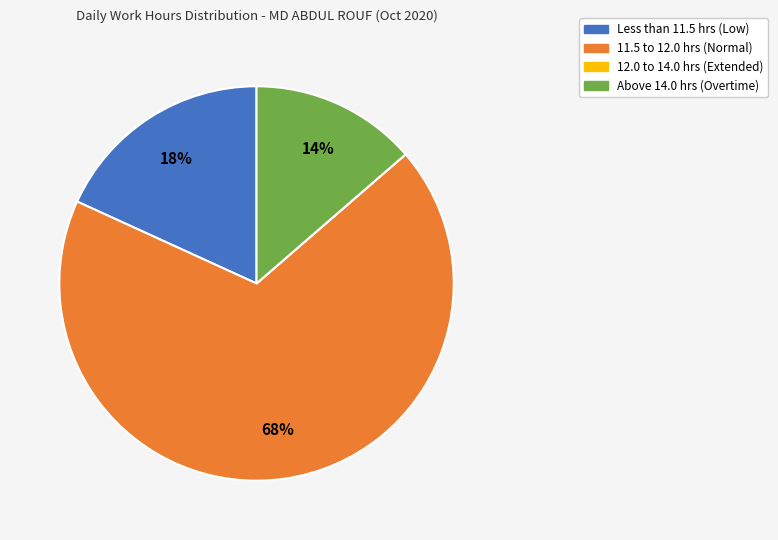

To the nearest percent, what is the average slice percentage?

25%